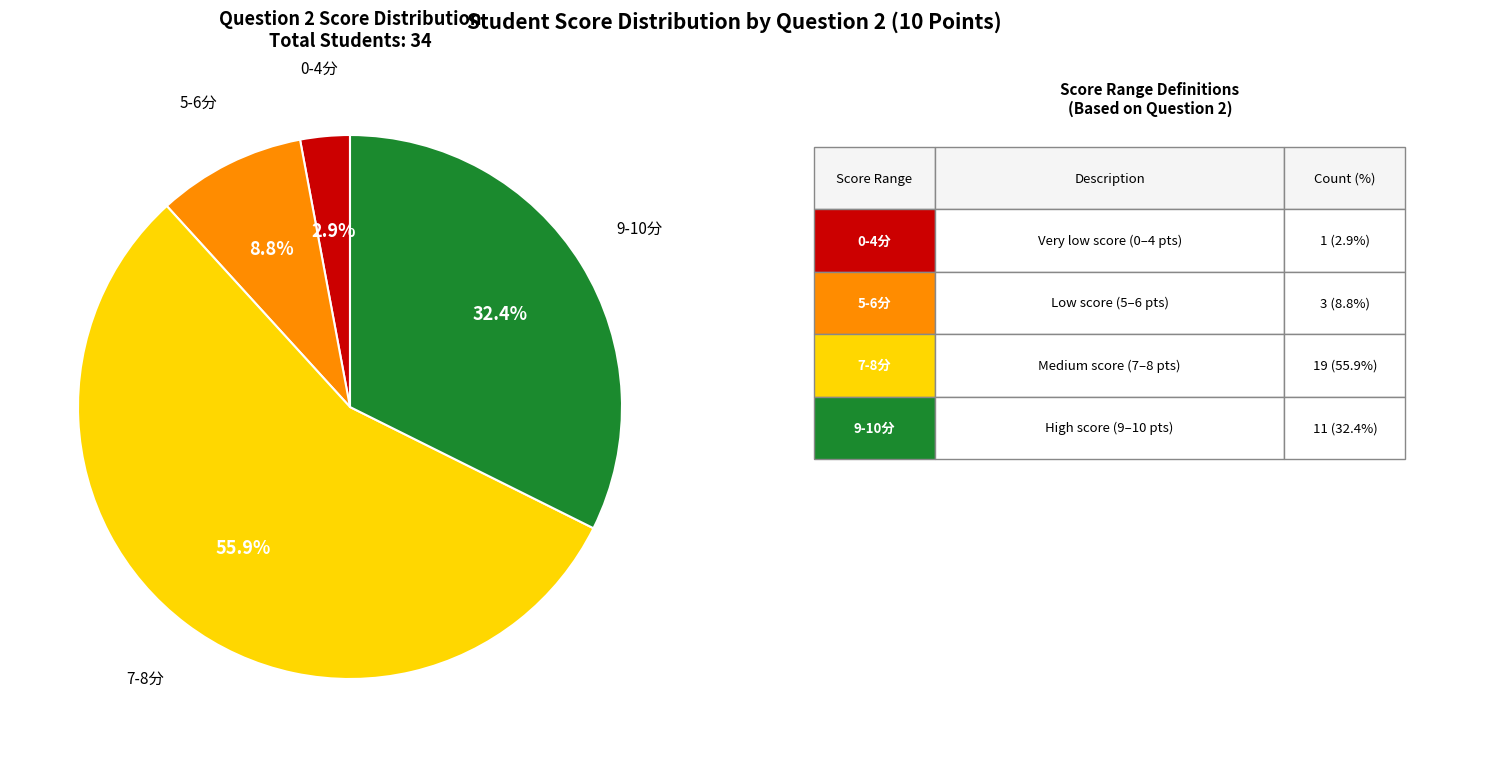

Is there a majority slice in this chart?

Yes